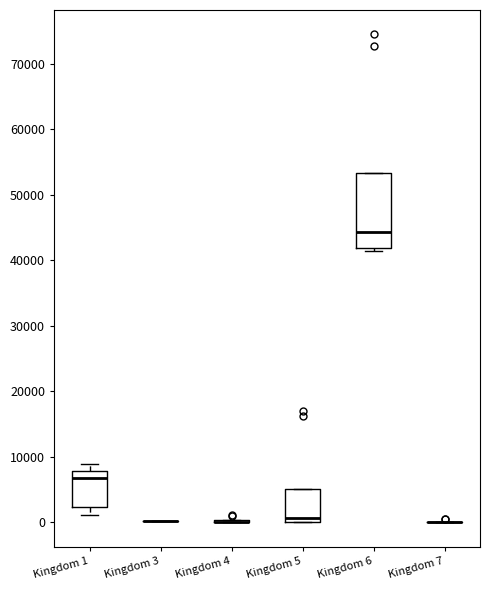

Reading left to right, read every box against the y-axis: the position of its median line, the range the box covers, and the ends of its whiskers. The values are not printed on the chart, so give them approximately, as read against the axis.

Kingdom 1: median 7000, box 2000 to 8000, whiskers 1000 to 9000
Kingdom 3: box collapsed to a line at 0, whiskers 0 to 0
Kingdom 4: box collapsed to a line at 0, whiskers 0 to 0
Kingdom 5: median 1000, box 0 to 5000, whiskers 0 to 5000
Kingdom 6: median 44000, box 42000 to 53000, whiskers 41000 to 53000
Kingdom 7: box collapsed to a line at 0, whiskers 0 to 0